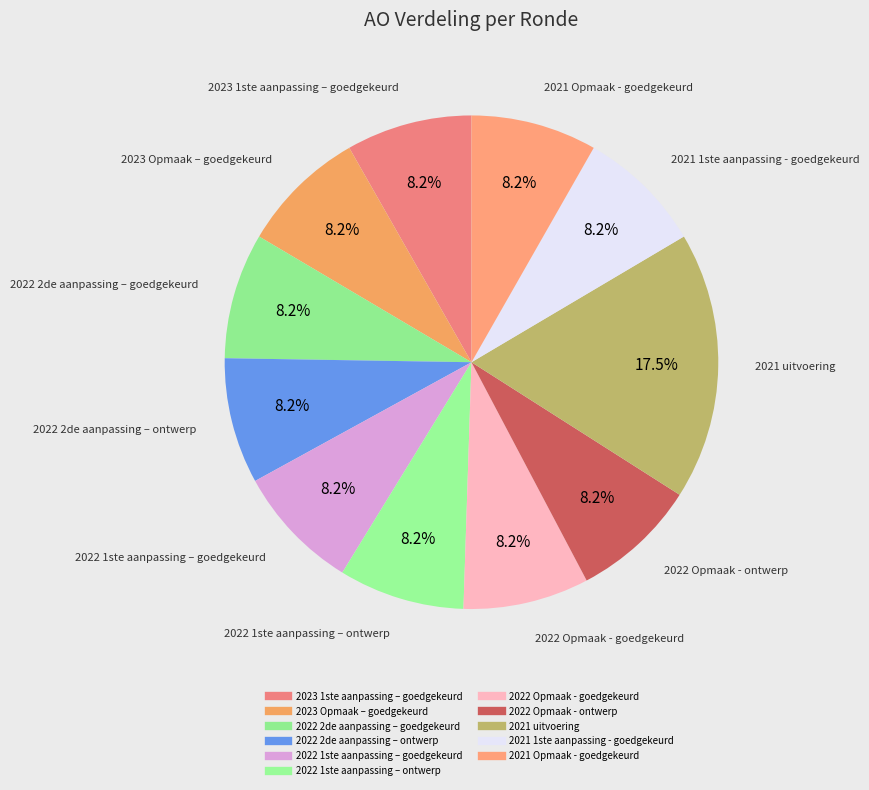

How many segments does this pie chart have?

11